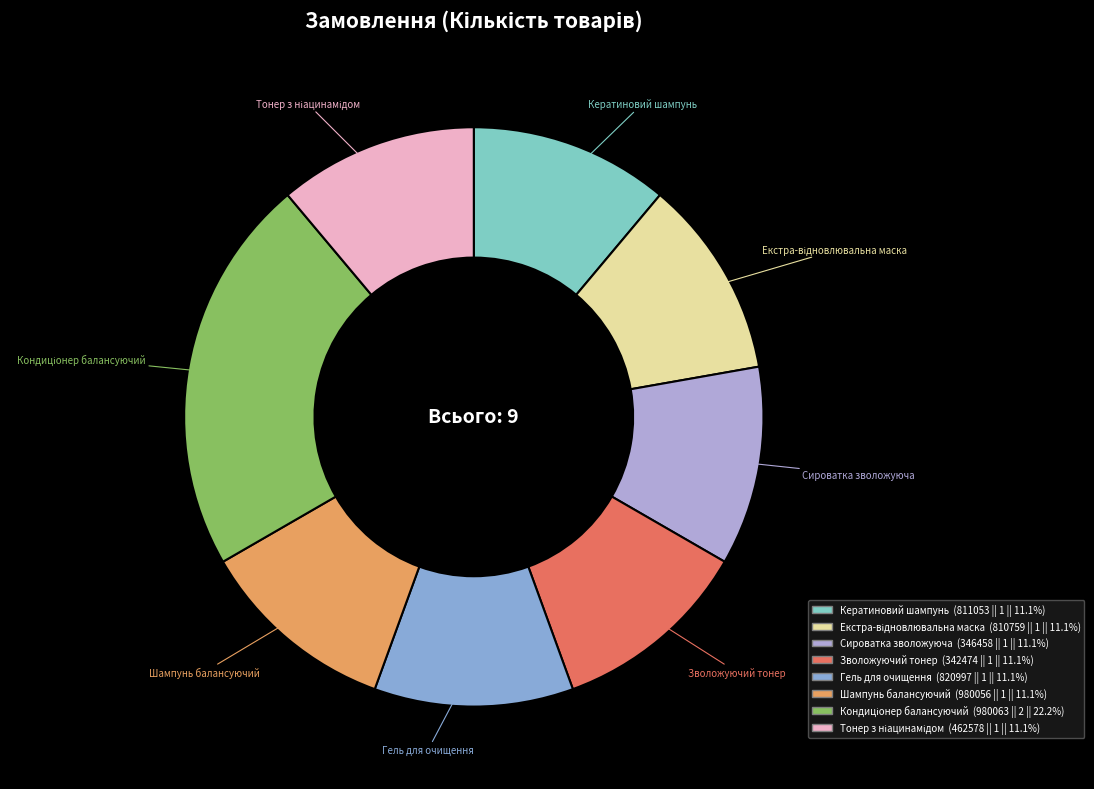

Does Зволожуючий тонер account for over 50% of the chart?

No